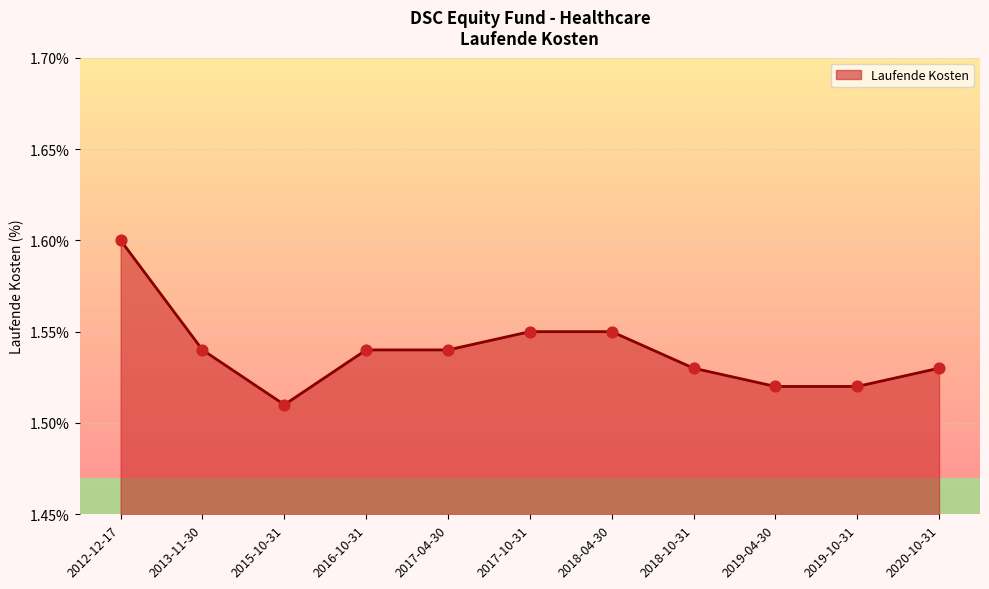

Which has a higher value, 2015-10-31 or 2018-04-30?

2018-04-30